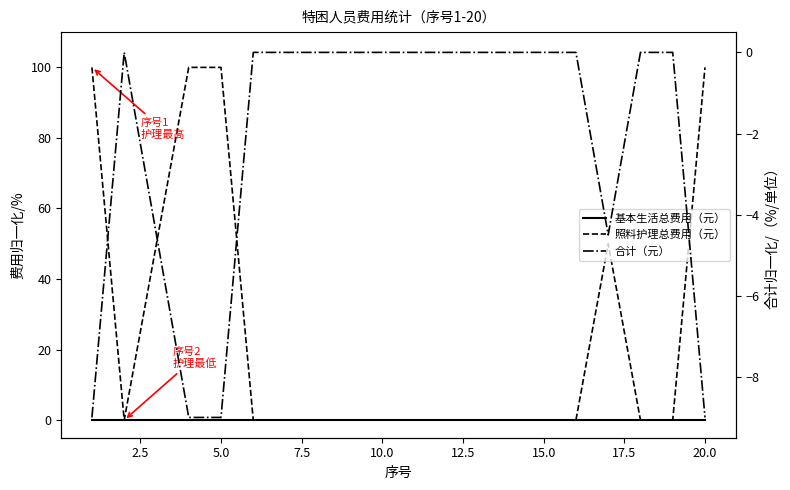

Which series has the largest range (max minus min)?

照料护理总费用（元）